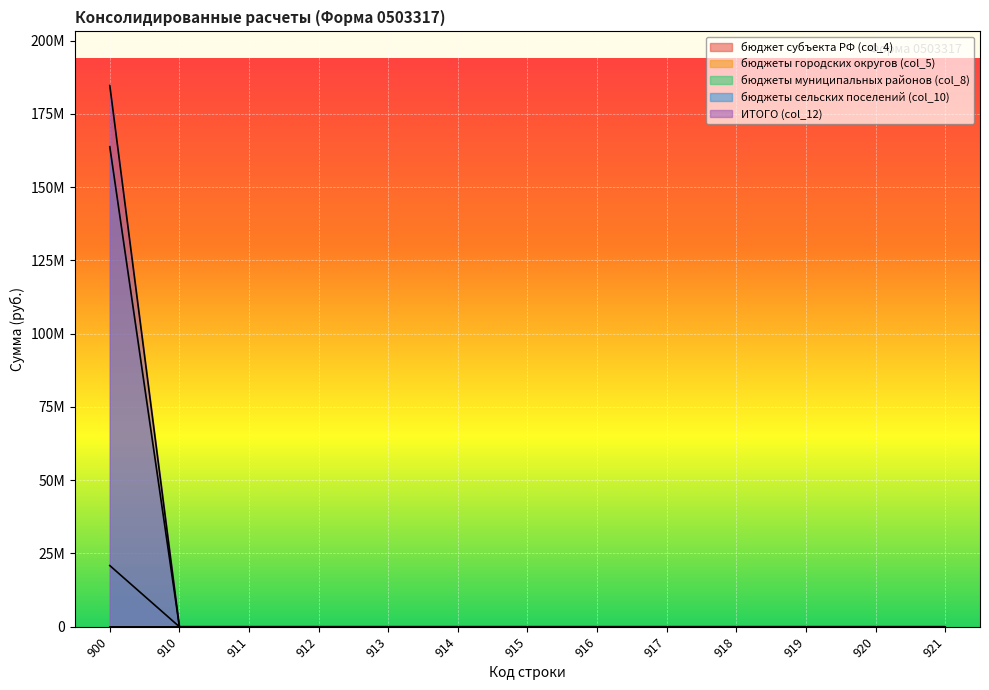

Which label corresponds to the smallest value in the chart?

910